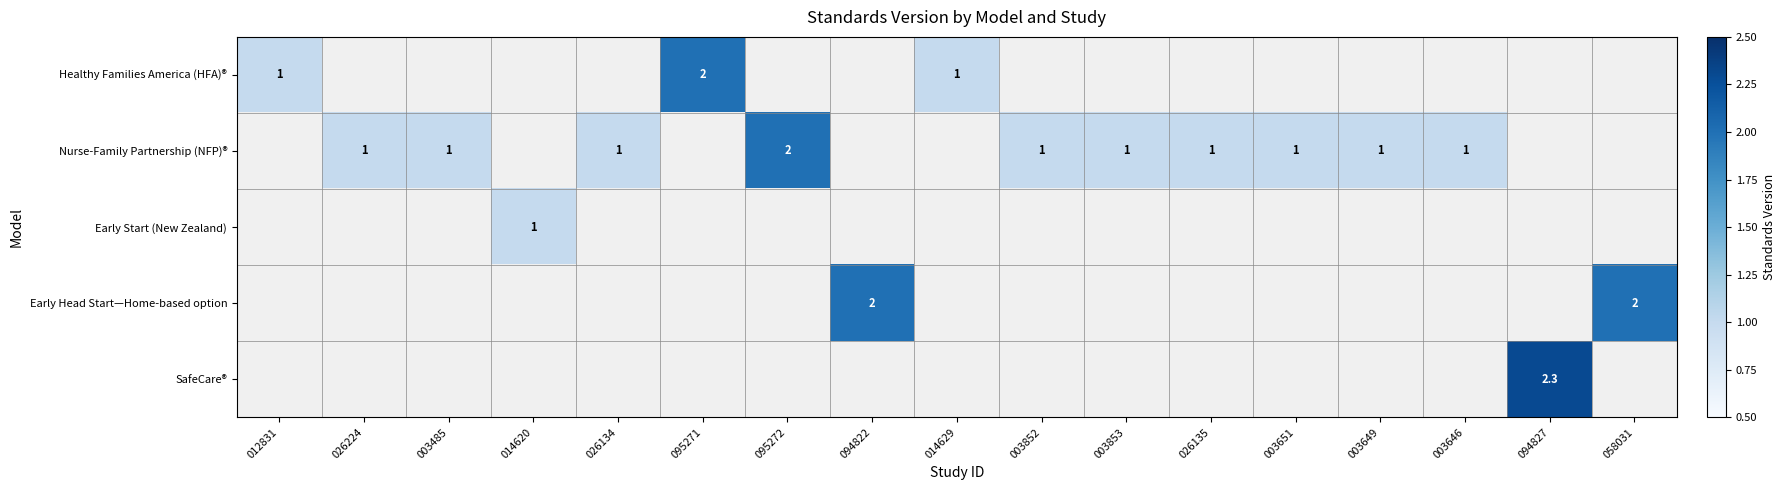

At 003853, list the series in order from smallest to largest.

Healthy Families America (HFA)®, Nurse-Family Partnership (NFP)®, Early Start (New Zealand), Early Head Start—Home-based option, SafeCare®